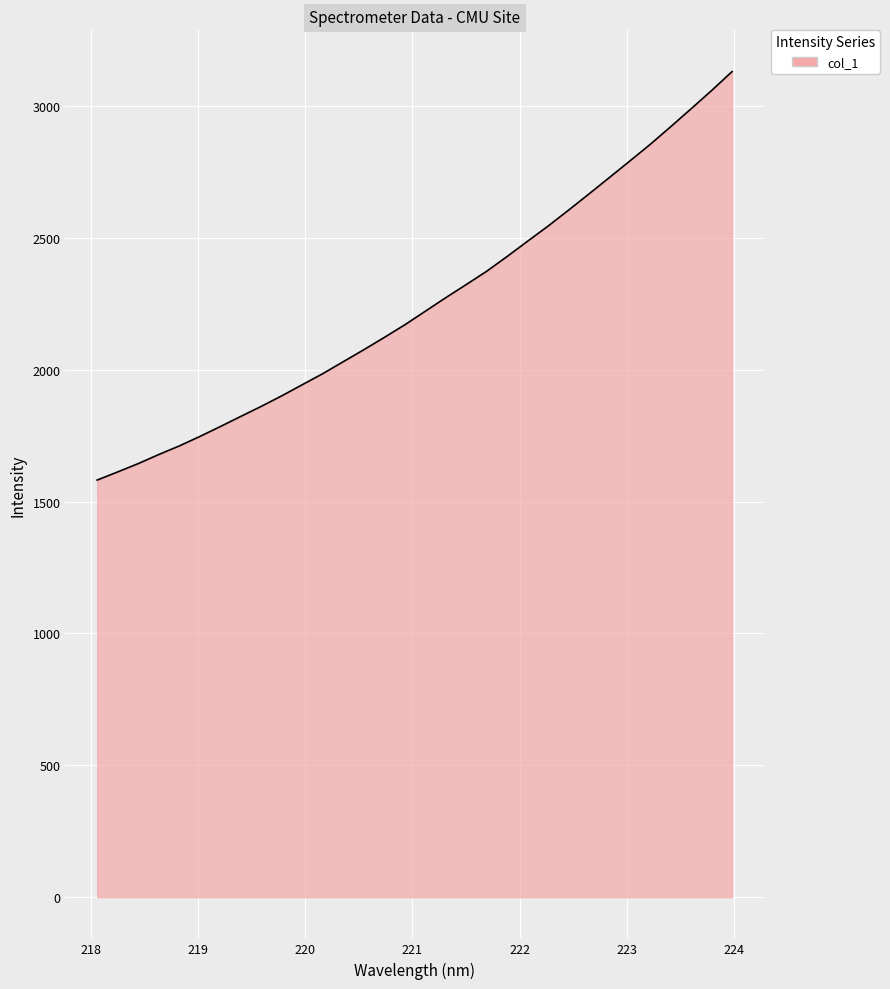

What is the average value?

2251.7